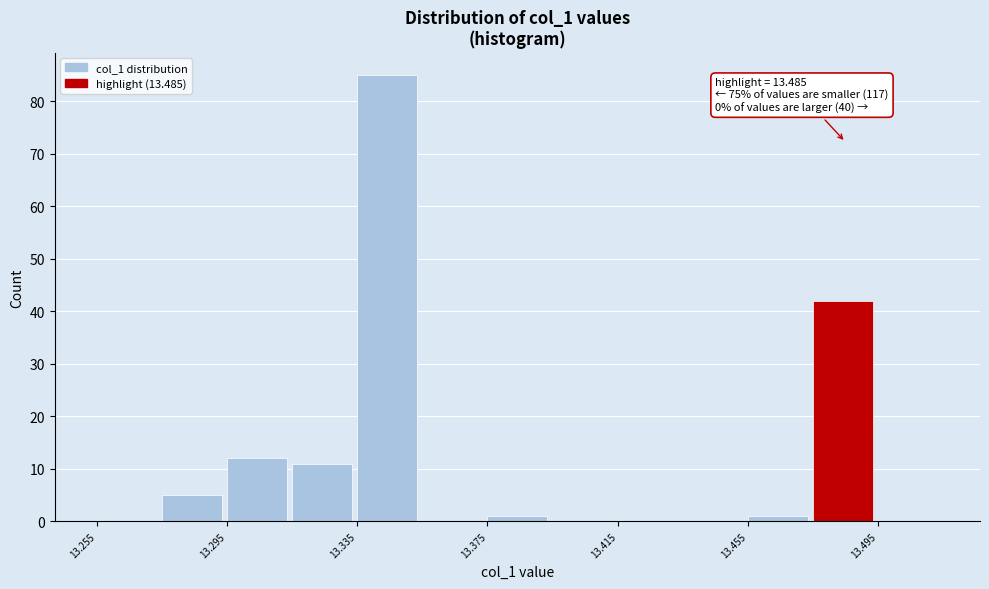

Over which range of the x-axis is the bar tallest?

13.335 to 13.355